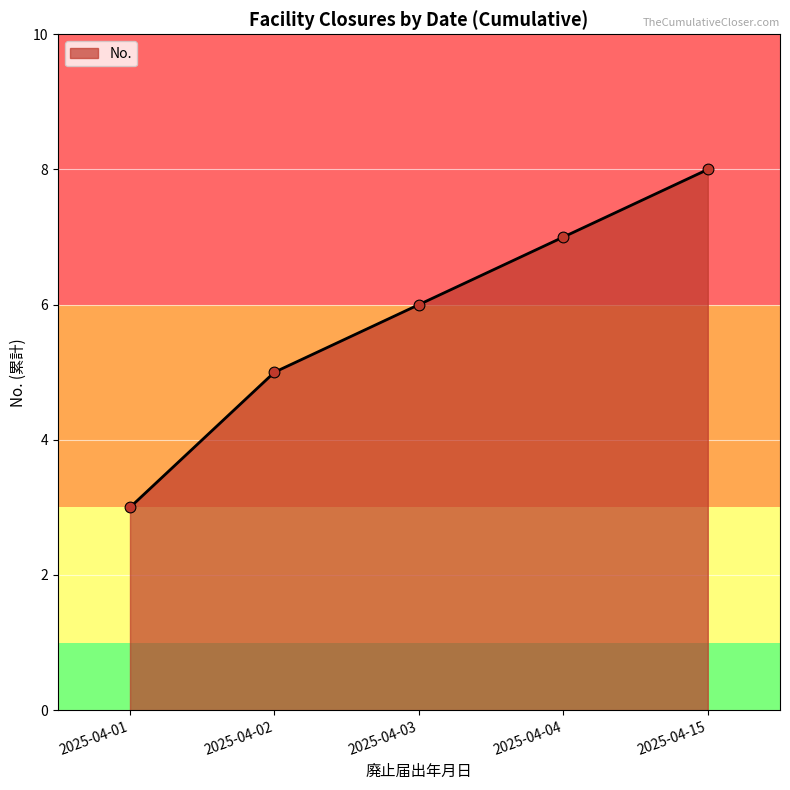

What is the ratio of the value at 2025-04-02 to the value at 2025-04-01?

1.7